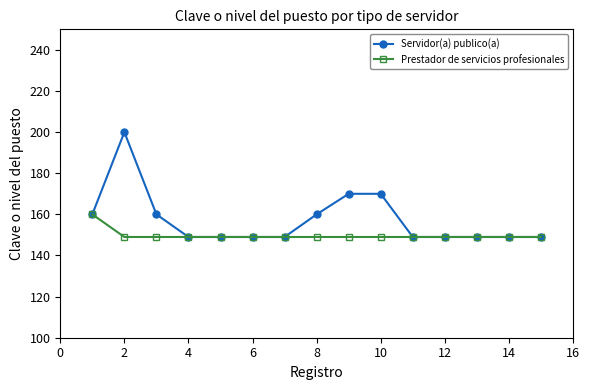

Count the number of categories in the chart.

15